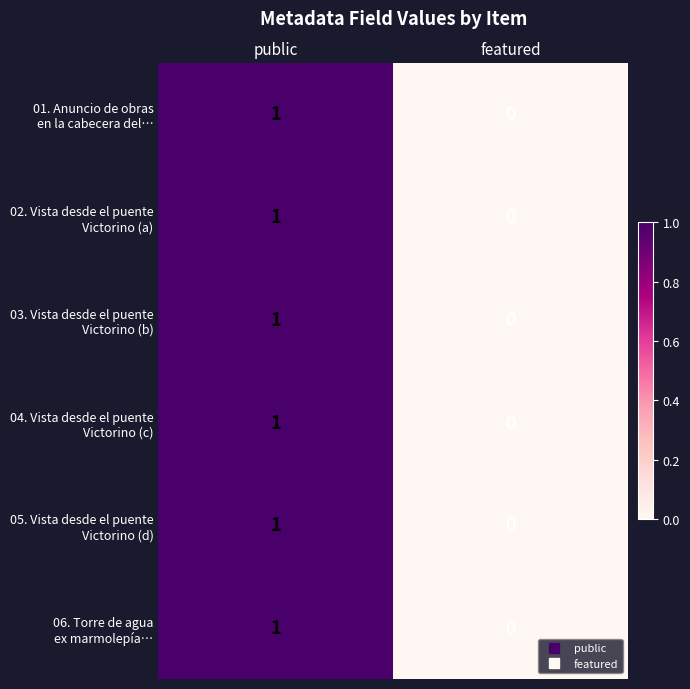

At which category does the chart reach its minimum across all series?

featured